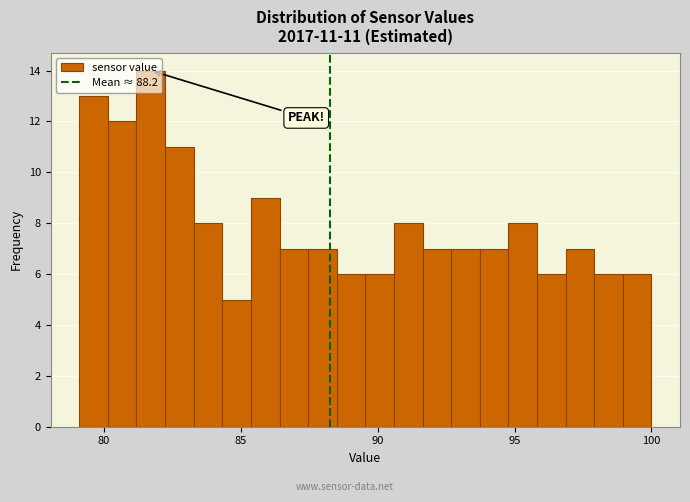

Around what value on the x-axis is the tallest bar? Give the approximate position of its centre, as read against the axis.

81.5